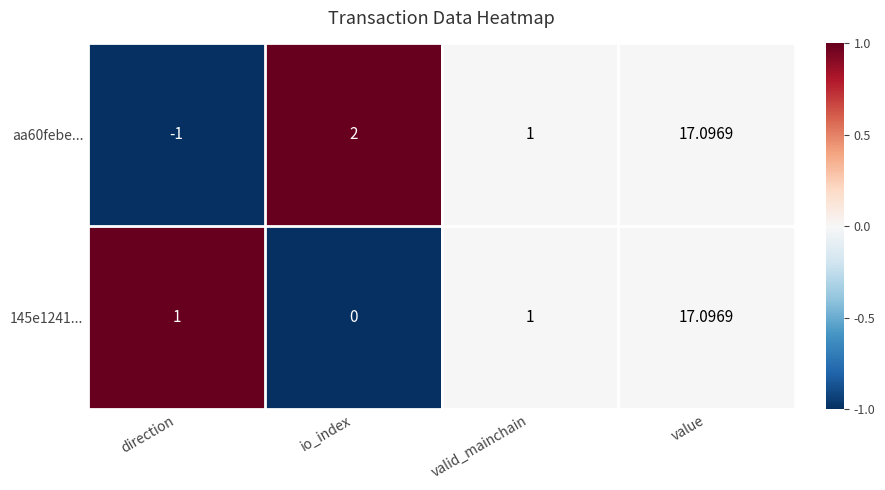

Which category has the highest value in the aa60febe... series?

value